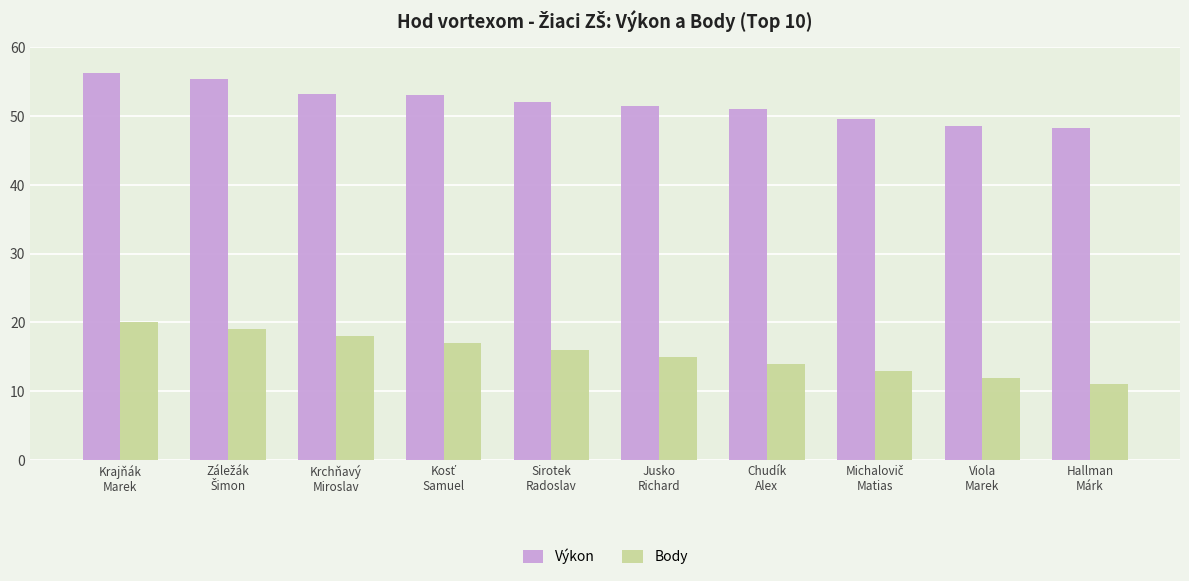

What is the difference between the maximum and minimum values in the Body series?

9.0